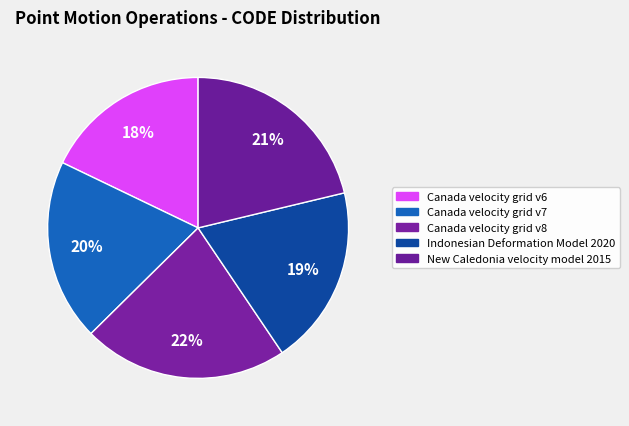

How many slices are in this pie chart?

5